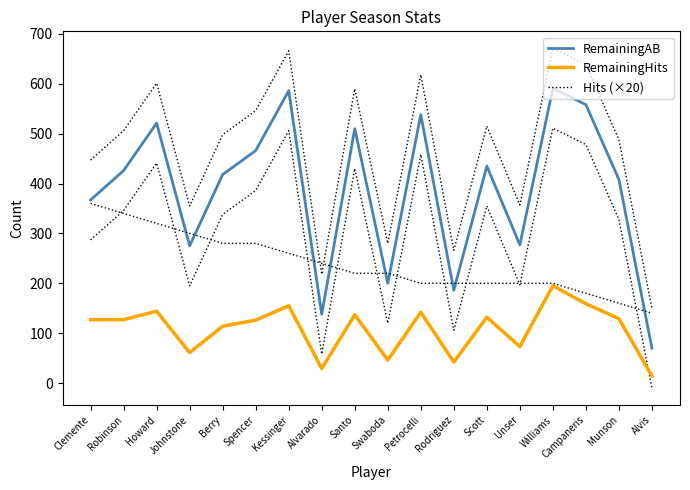

What is the minimum value for RemainingAB?

70